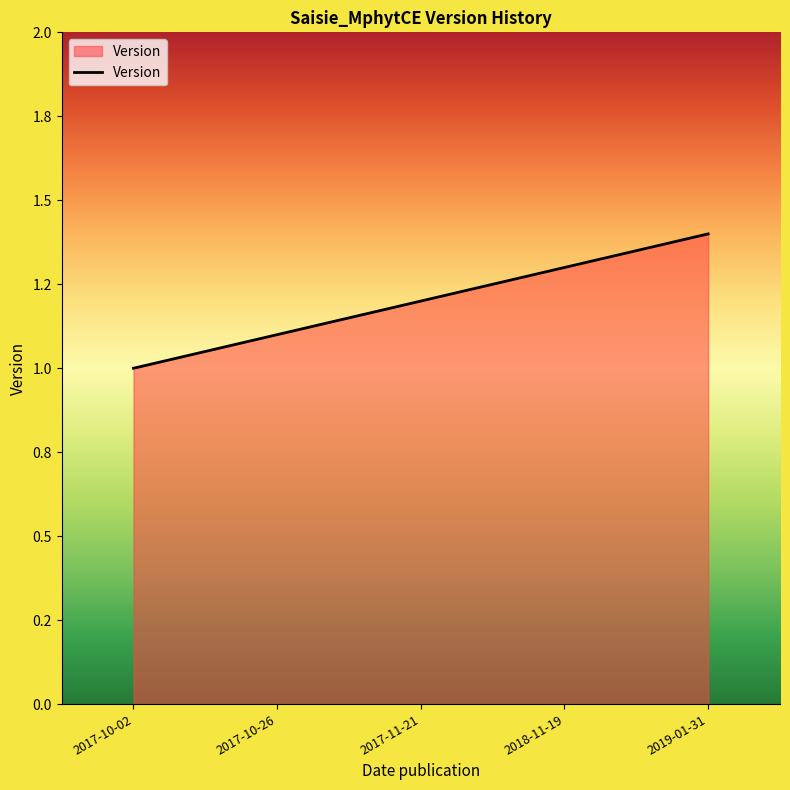

What is the change in value from 2017-10-02 to 2019-01-31?

+0.4